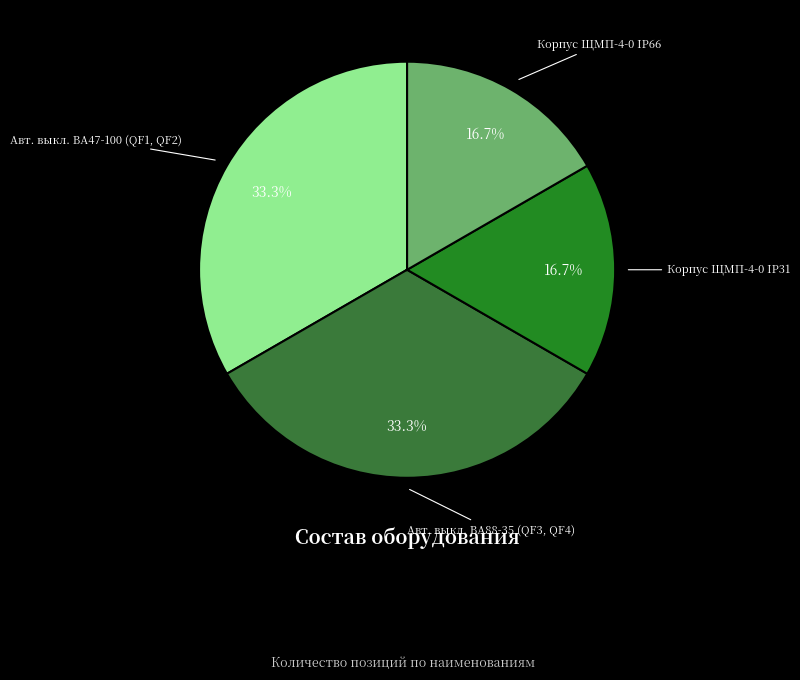

To the nearest percent, what is the average slice percentage?

25%